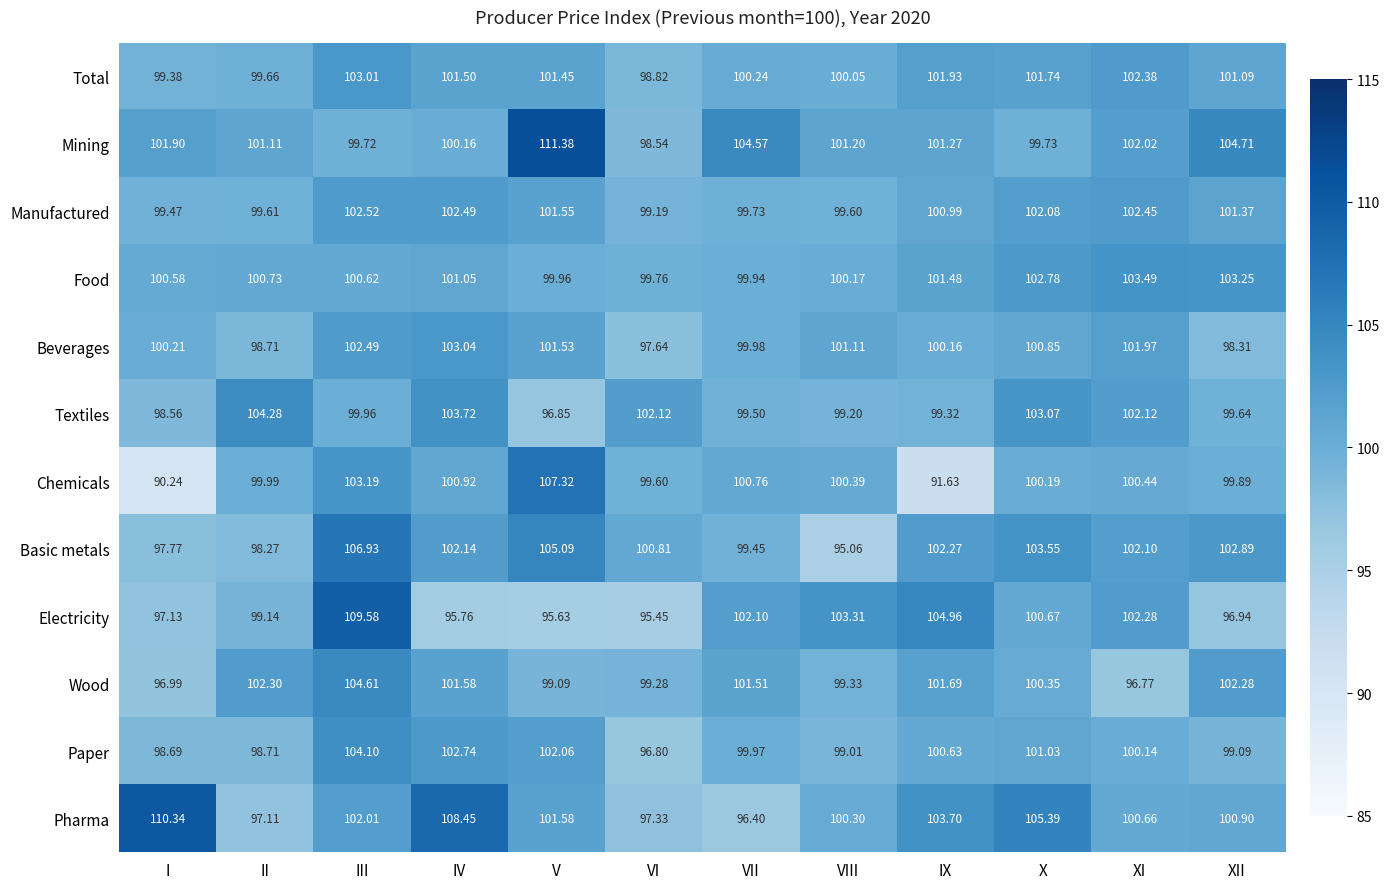

At which category is the sum across all series the highest?

III